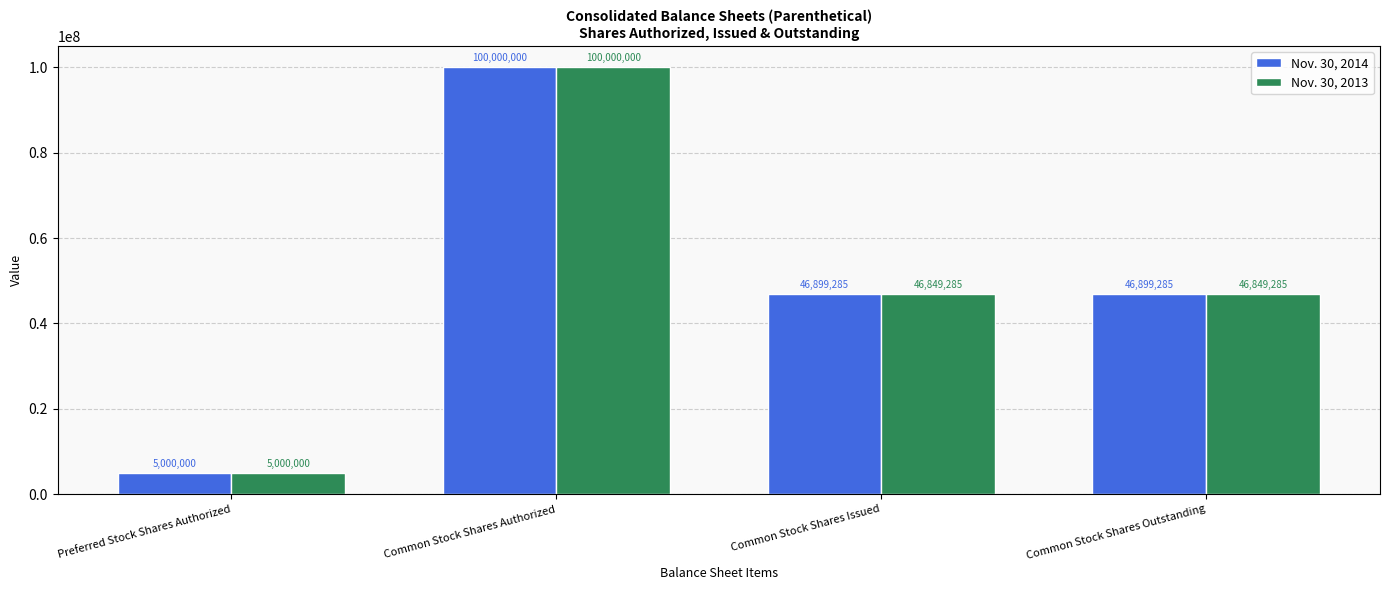

Rank the series by their average value, from lowest to highest.

Nov. 30, 2013, Nov. 30, 2014